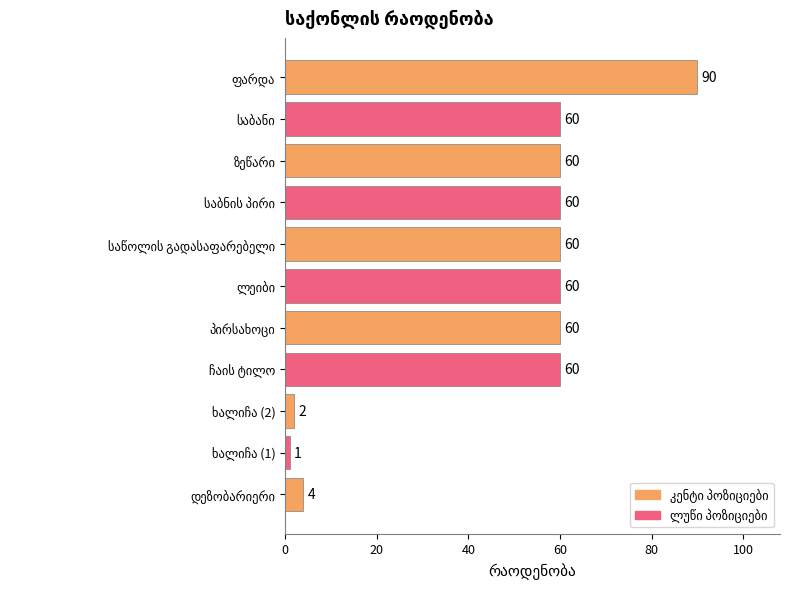

What is the maximum value shown in the chart?

90